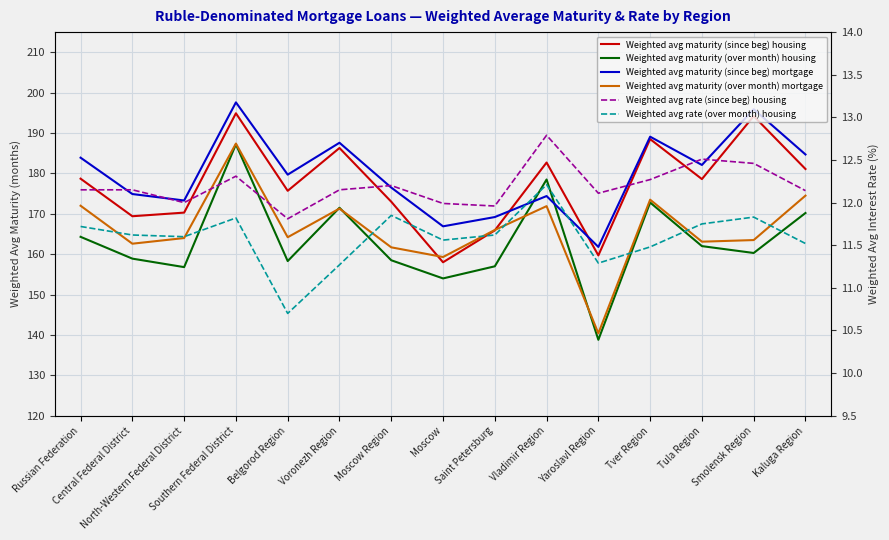

Is it true that Weighted avg maturity (over month) housing equals 253.1 at Tver Region?

False